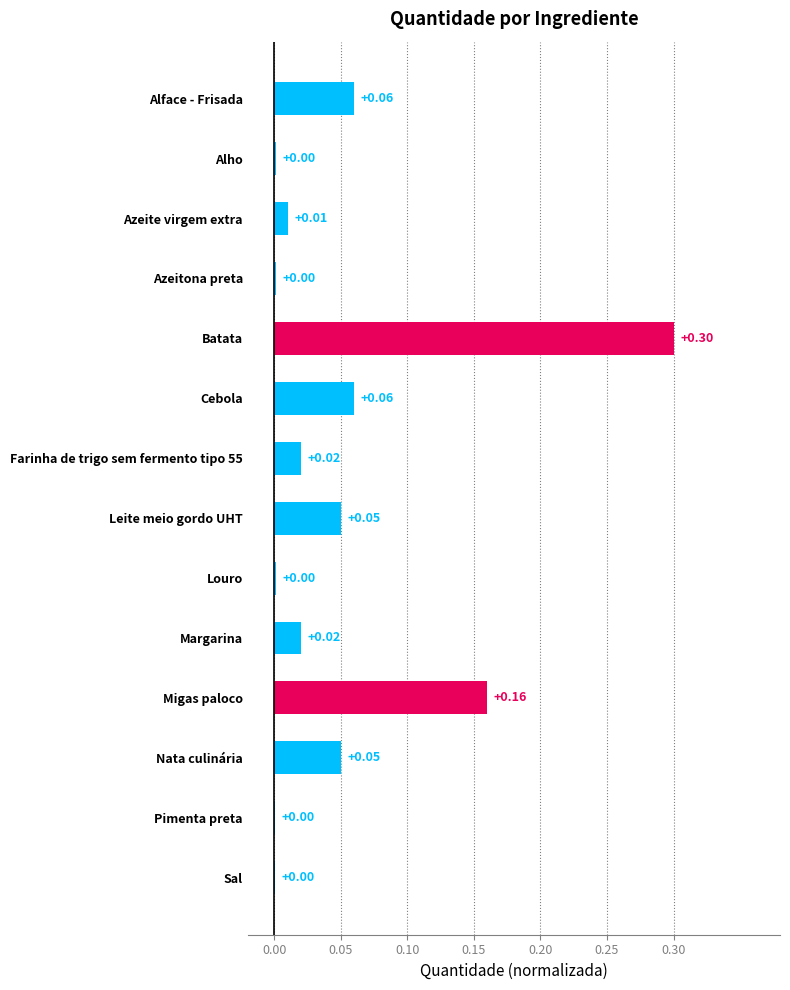

Which label corresponds to the largest value in the chart?

Batata